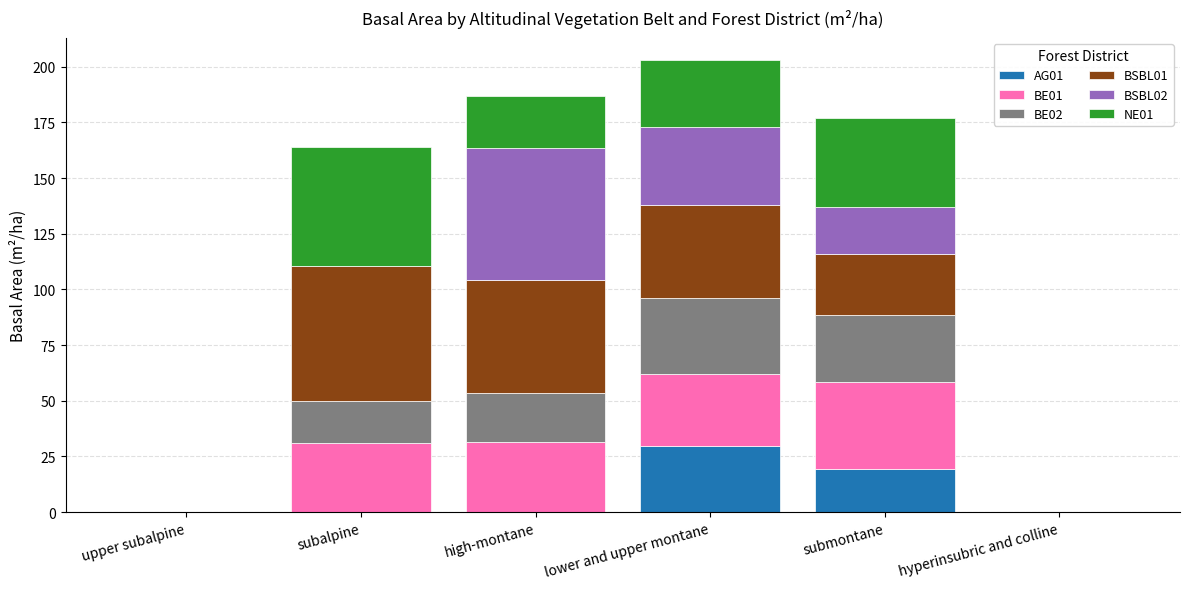

What is the total value across all series at subalpine?

164.1